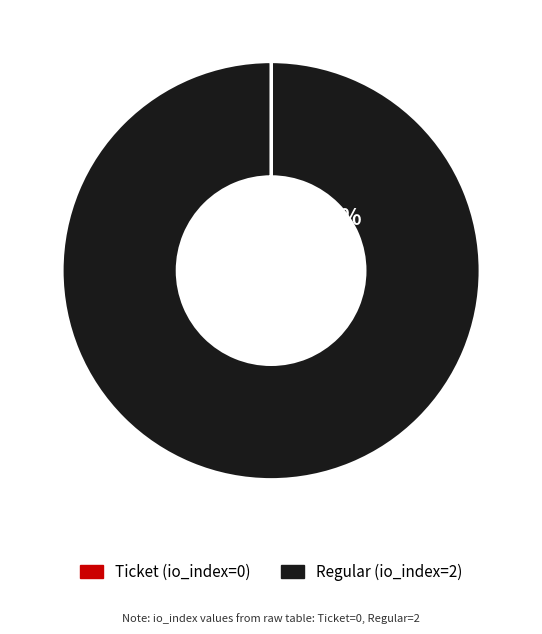

Is there a majority slice in this chart?

Yes